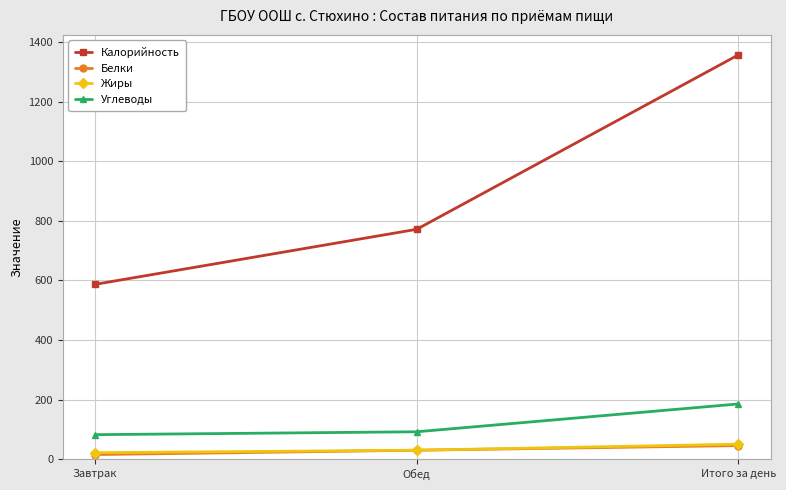

Which series changed the most between Обед and Итого за день?

Калорийность